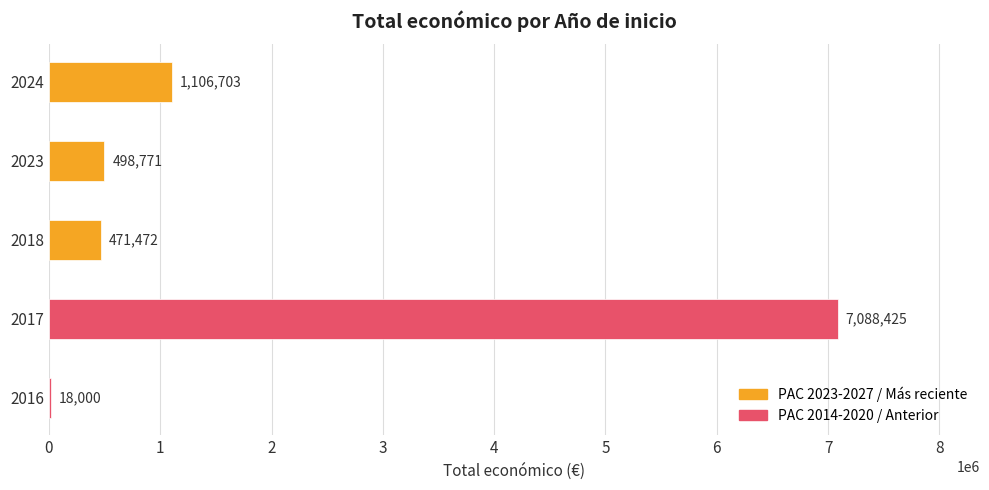

What is the sum of all values?

9183371